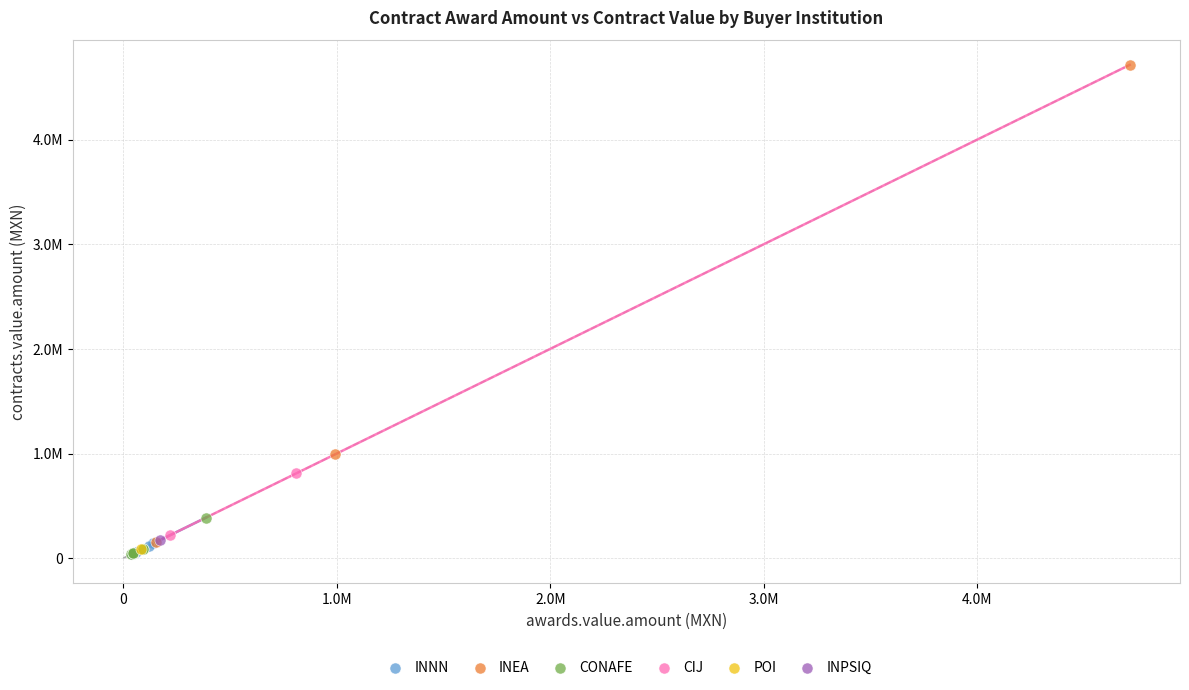

What are all the series names shown in the legend?

INNN, INEA, CONAFE, CIJ, POI, INPSIQ